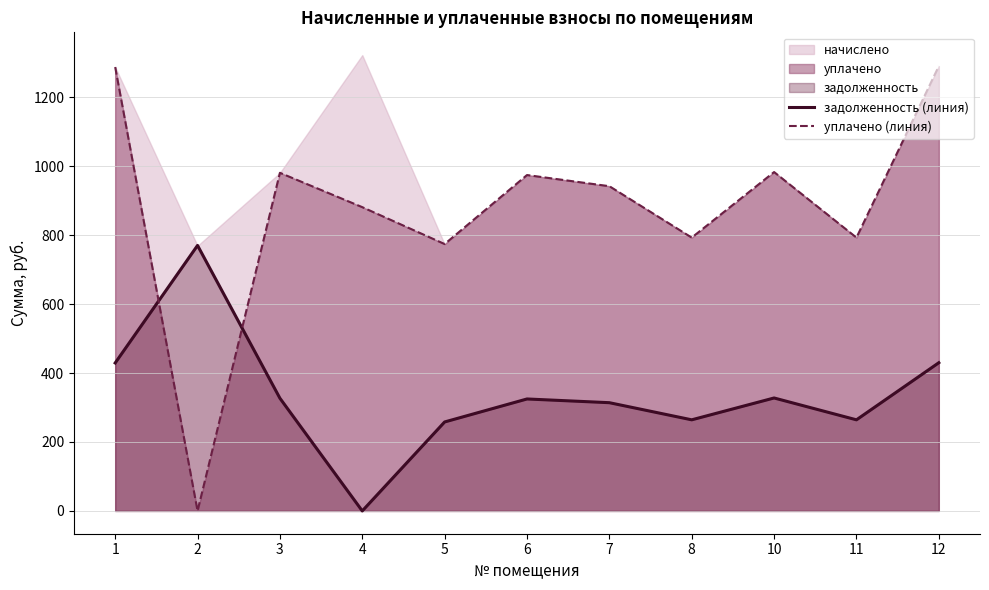

At which category is the sum across all series the highest?

12